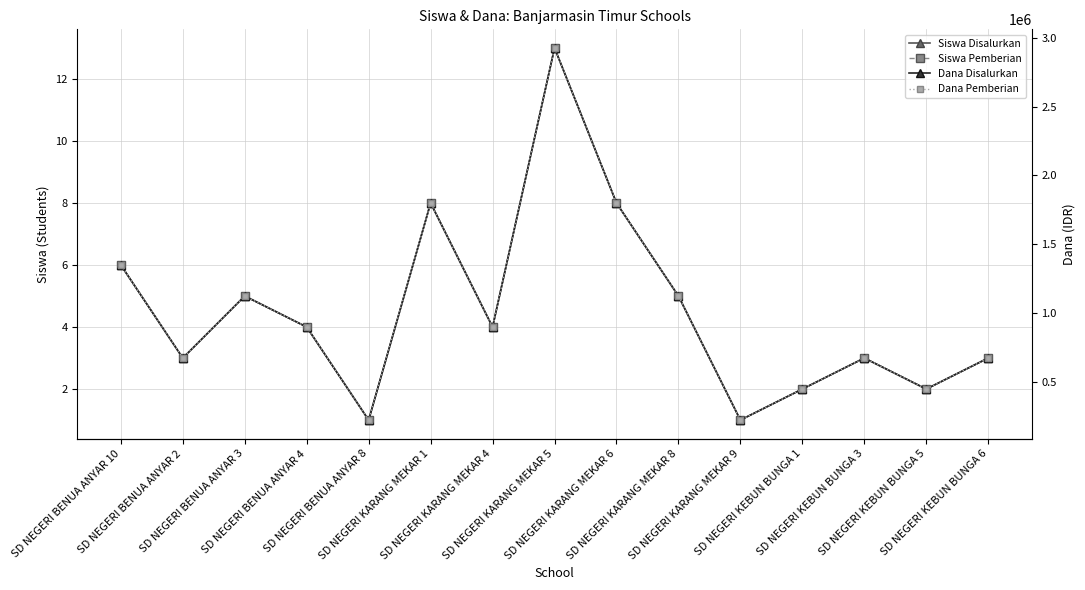

How many interior local peaks does the Siswa Pemberian series have?

4